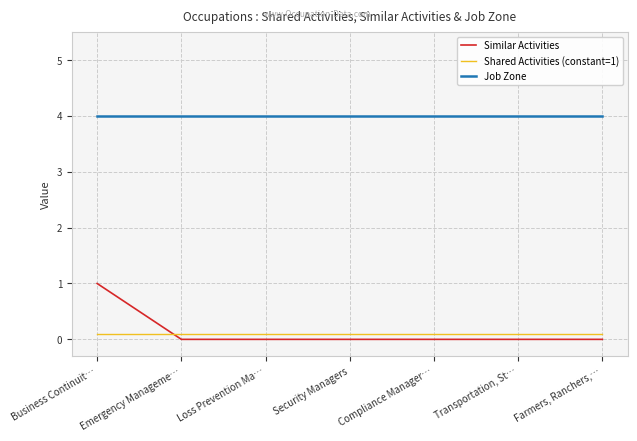

Rank the series by their maximum value, from lowest to highest.

Shared Activities (constant=1), Similar Activities, Job Zone